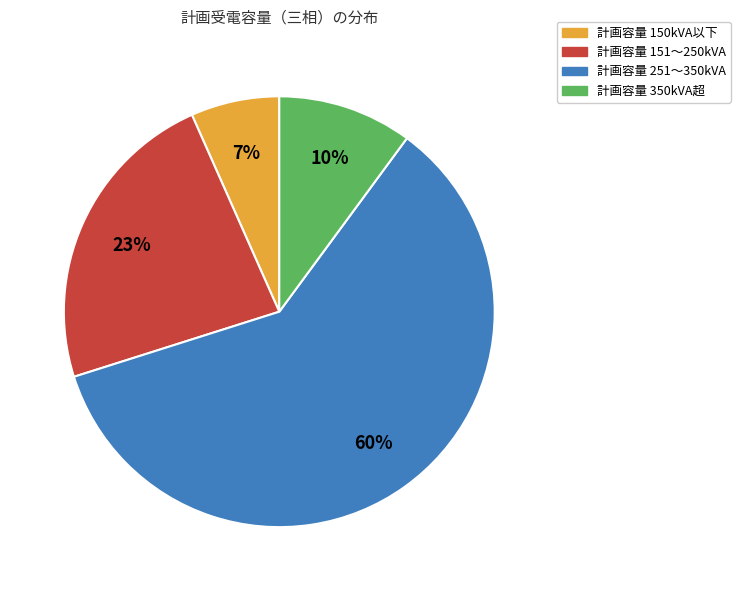

Is there any slice that represents more than half of the pie?

Yes